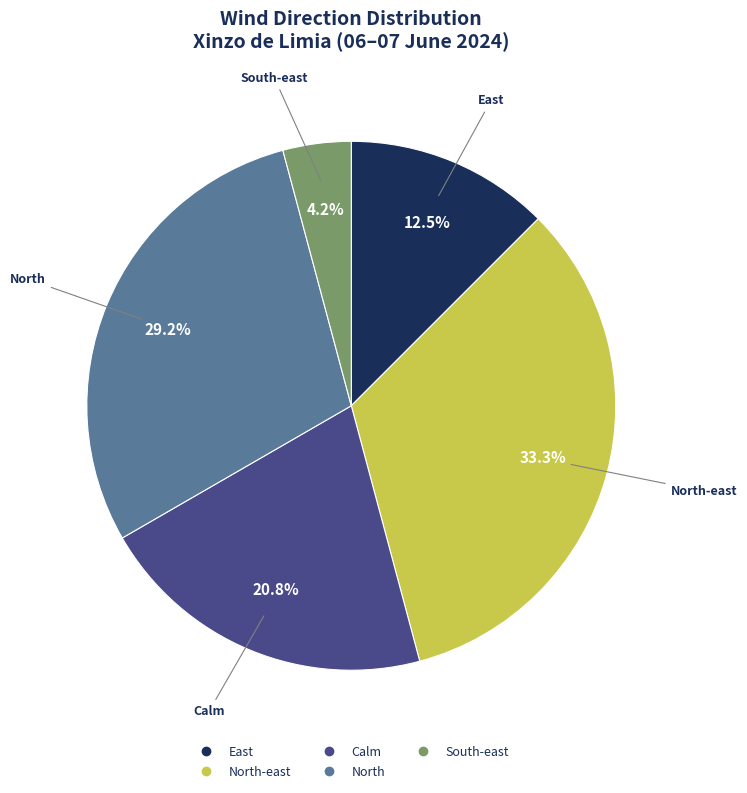

Is there a majority slice in this chart?

No